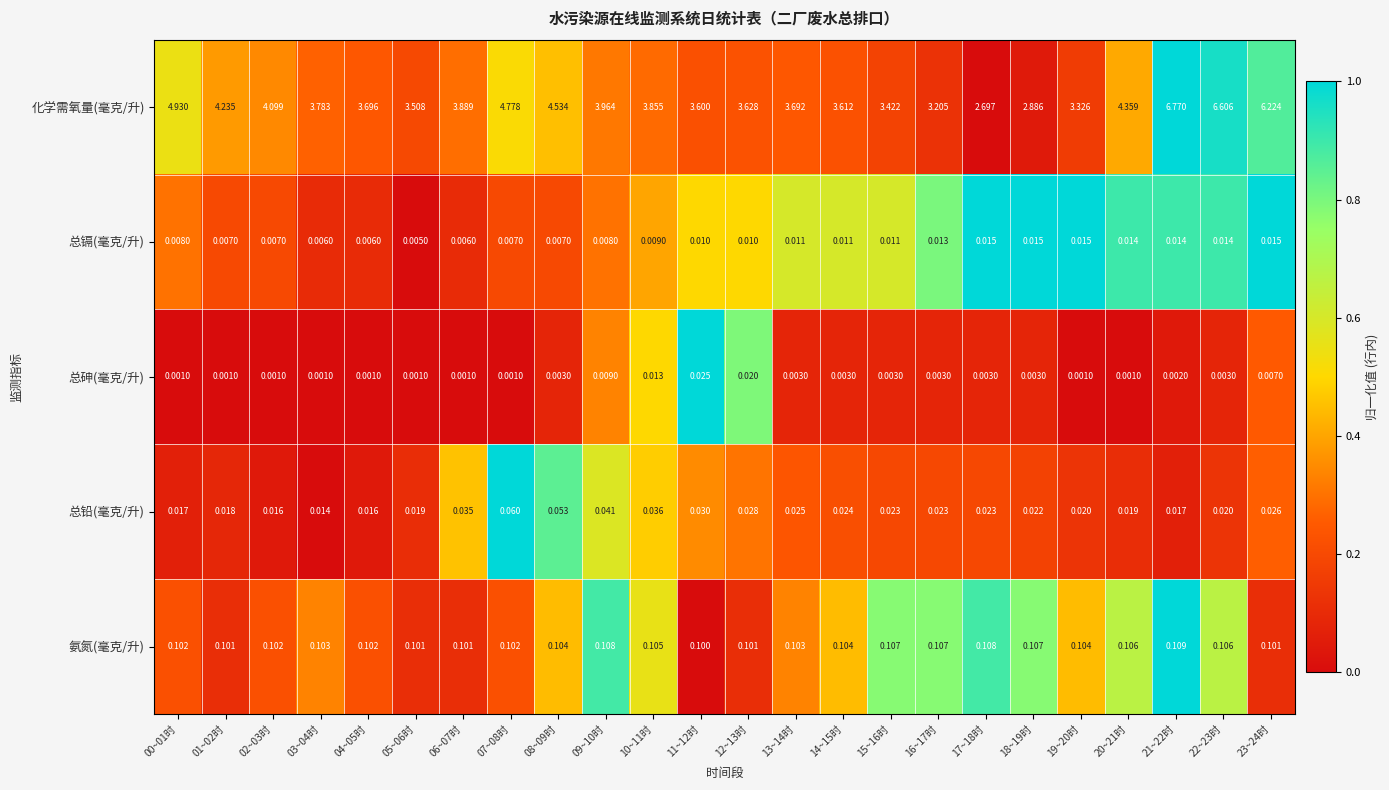

Which series has the largest total across all categories?

化学需氧量(毫克/升)